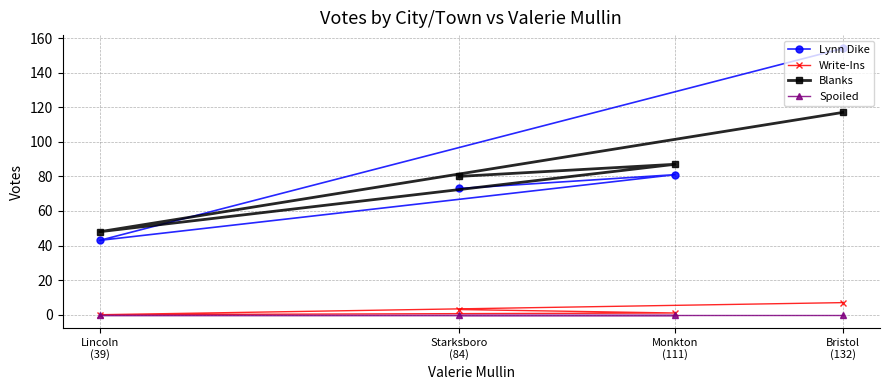

What is the maximum value for Lynn Dike?

154